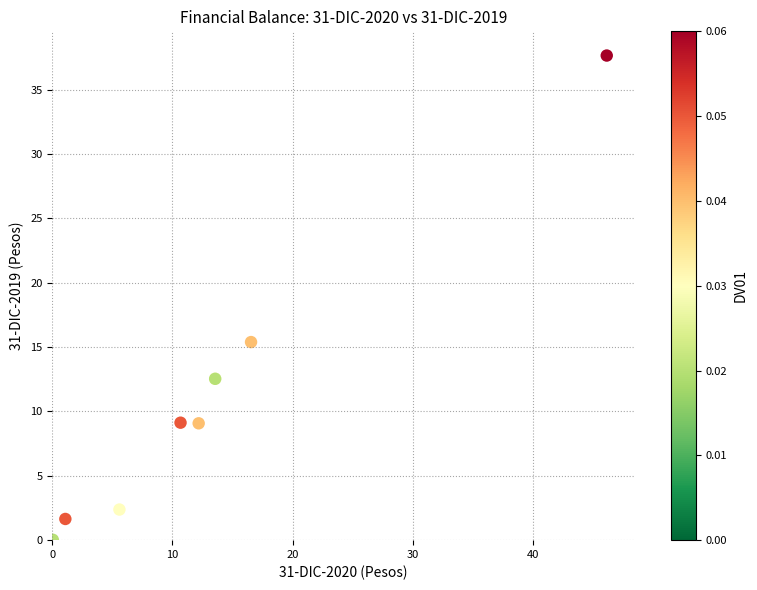

What Y value in the scatter plot is closest to 18?

15.4